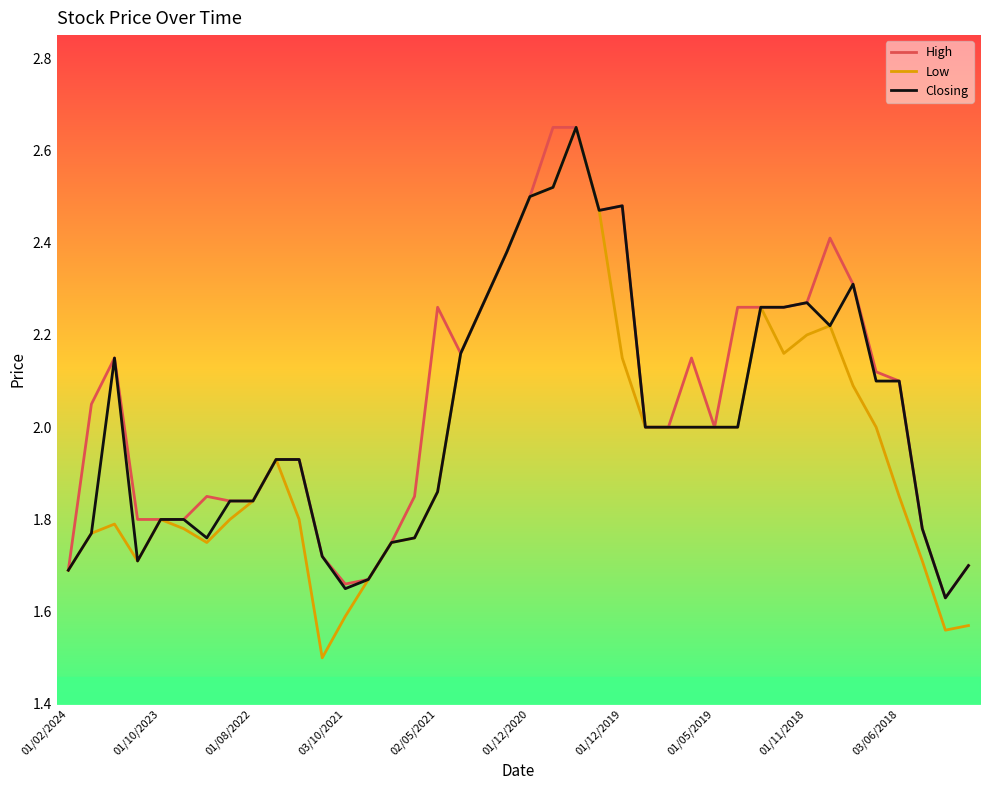

Rank the series by their average value, from lowest to highest.

Low, Closing, High